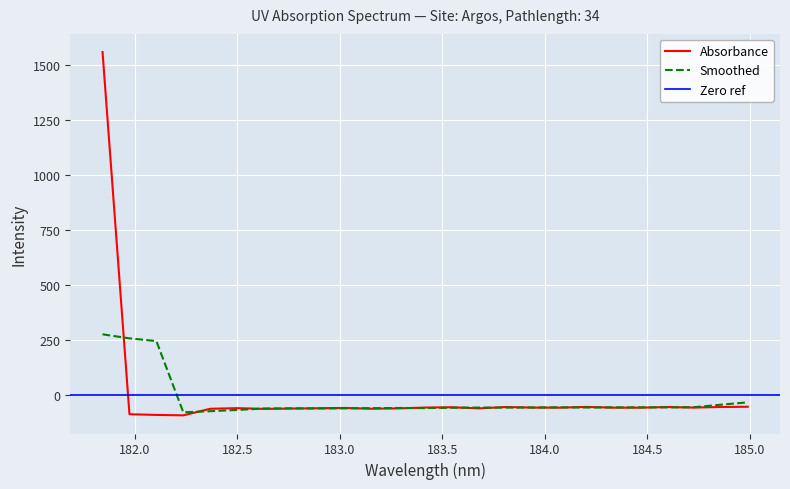

What is the difference between the maximum and second lowest values?

1647.3